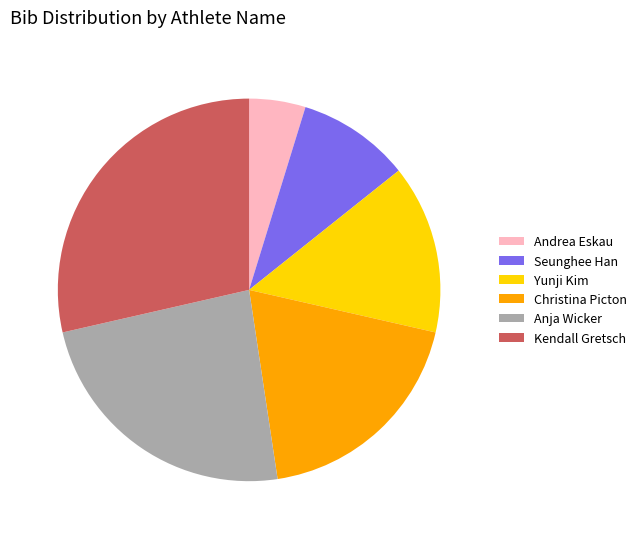

Count the number of slices in the pie.

6